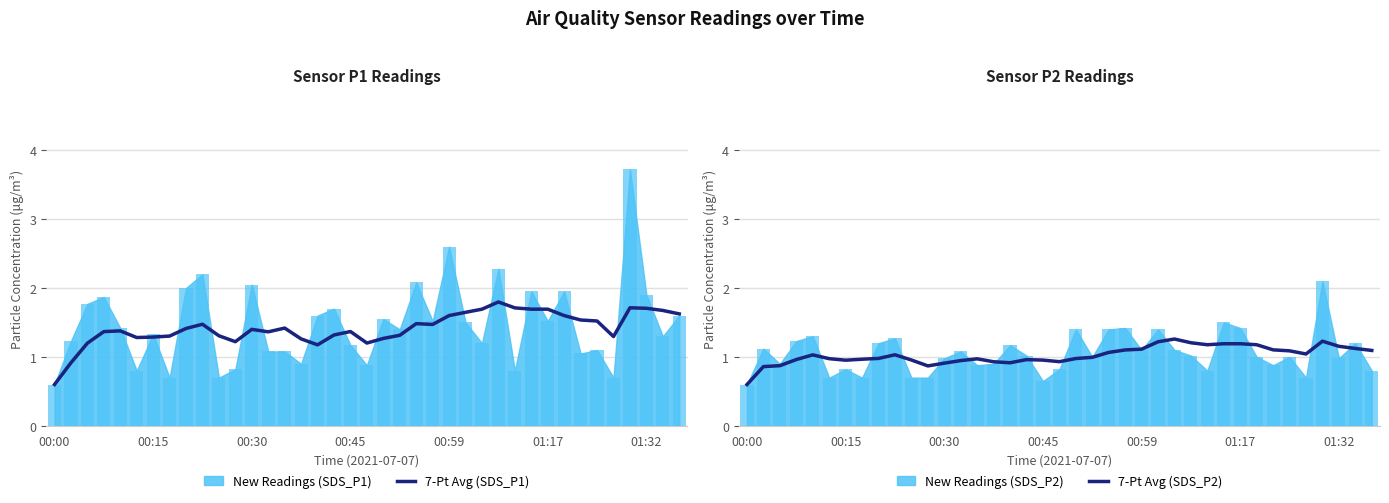

Which category has the lowest value in the 7-Pt Avg (SDS_P1) series?

00:00